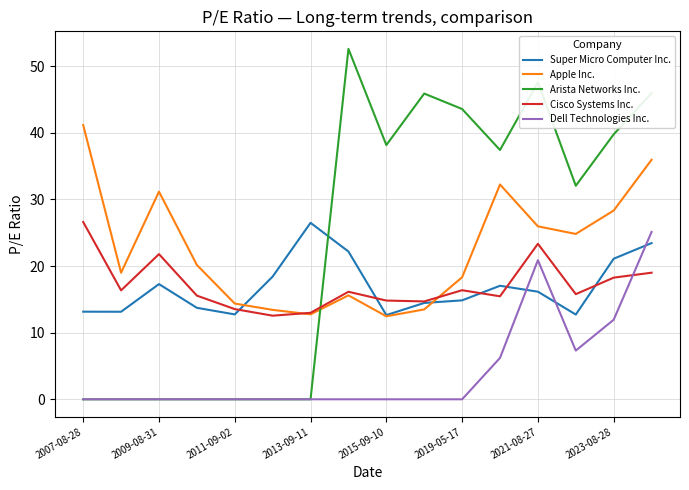

How many intersections are there between Arista Networks Inc. and Super Micro Computer Inc.?

1